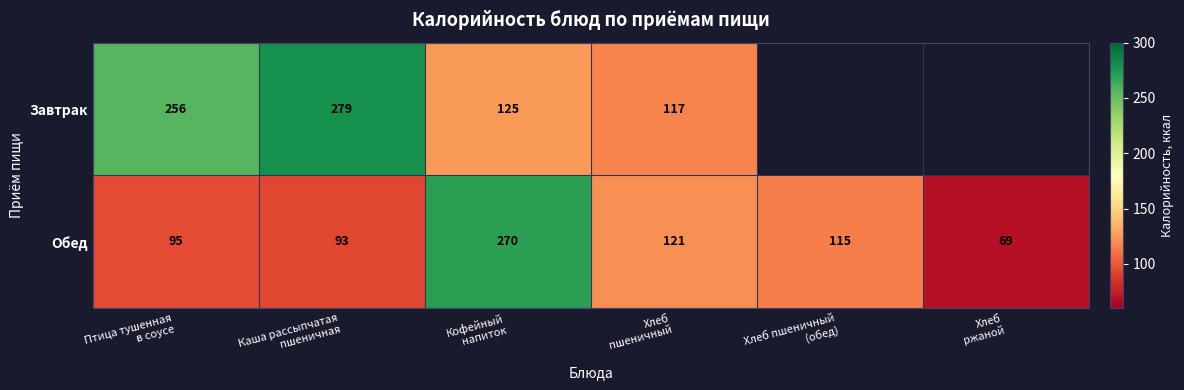

At which category is the sum across all series the highest?

Кофейный
напиток